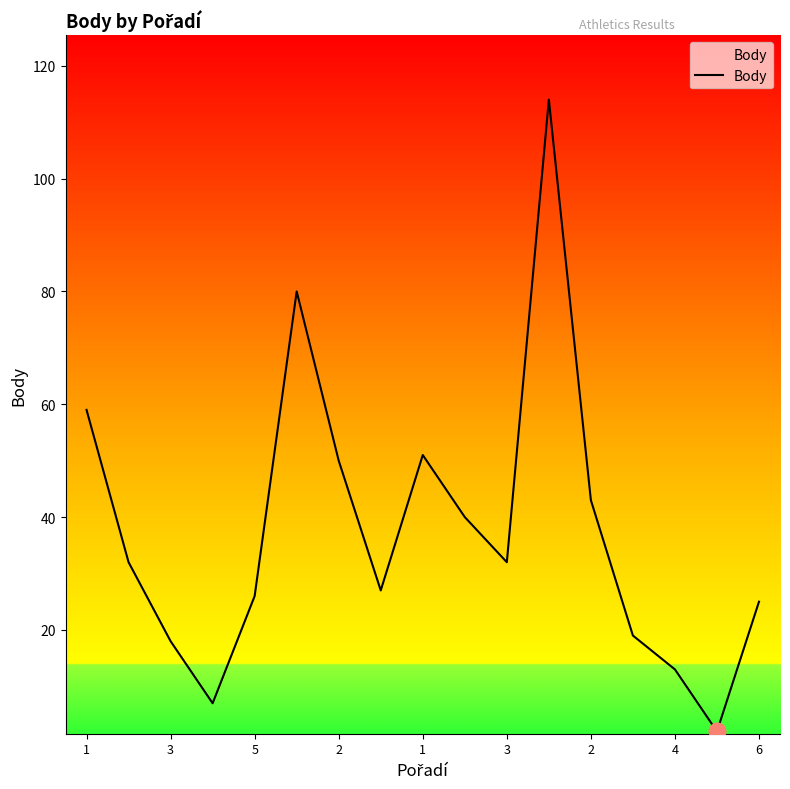

What is the maximum value shown in the chart?

114